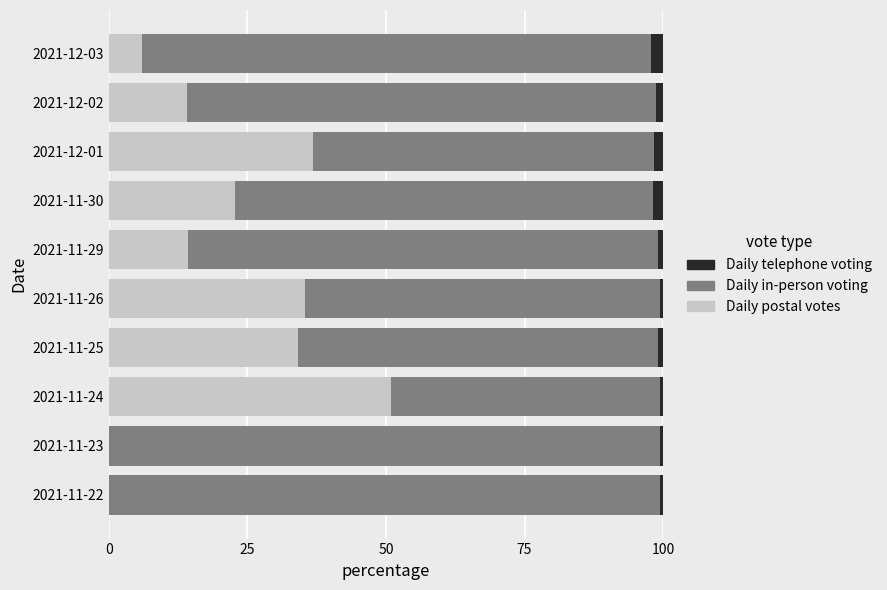

Count the number of data series in this chart.

3